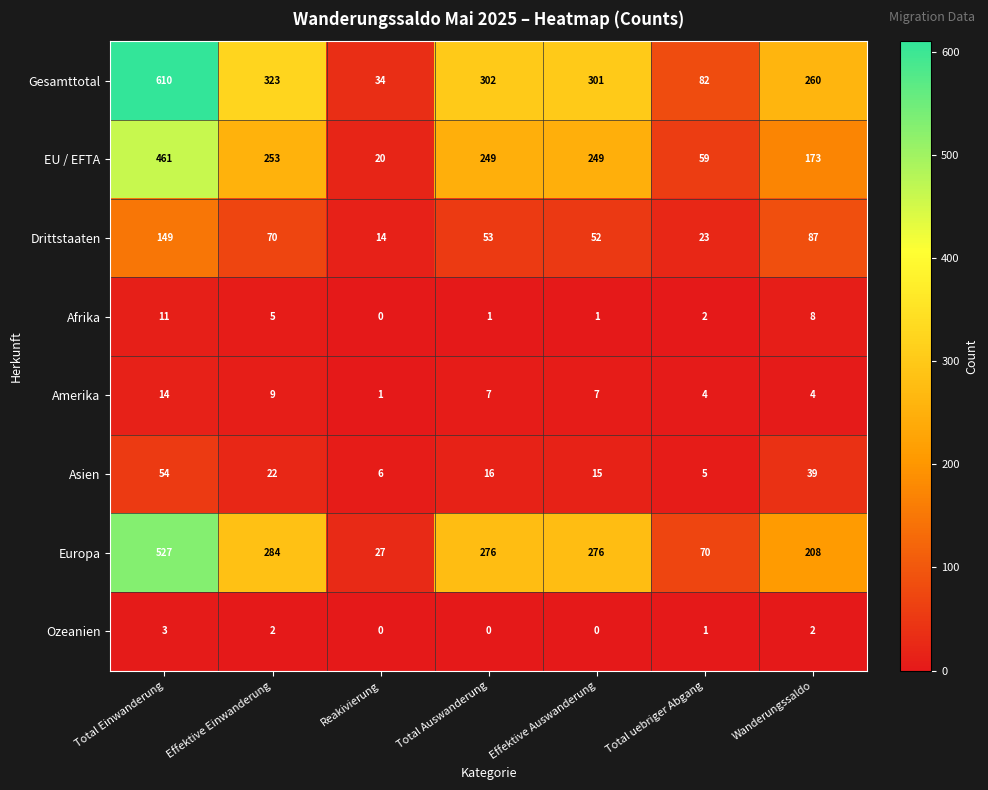

Which series has the largest total across all categories?

Gesamttotal